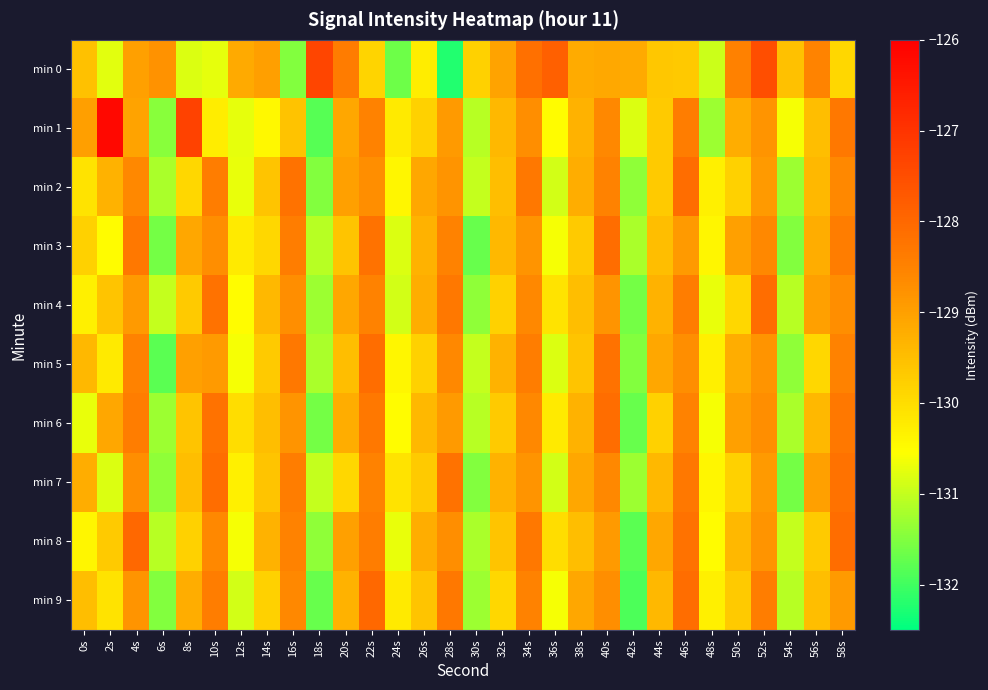

Which series has the largest total across all categories?

min 0